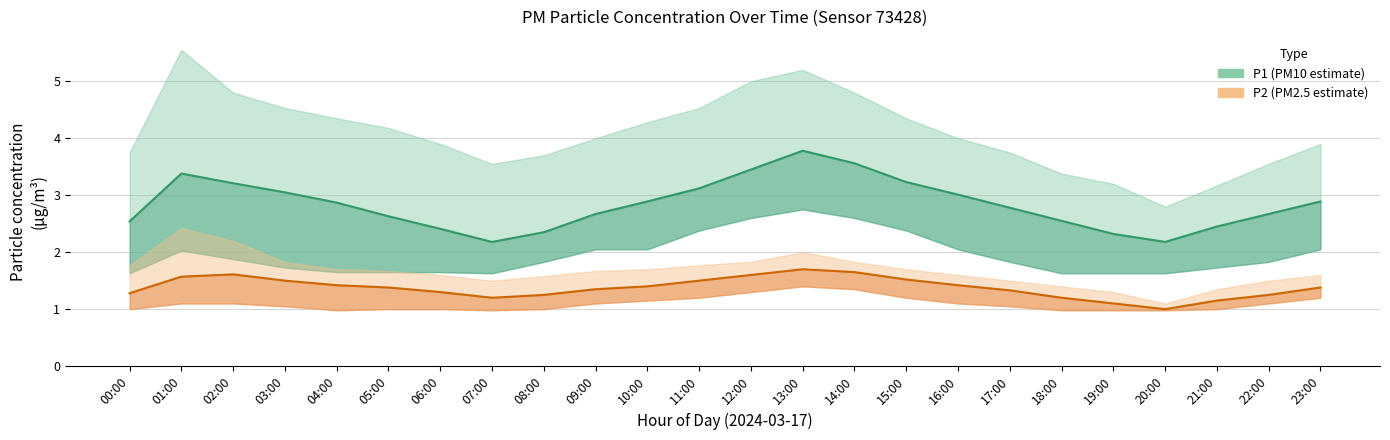

List the labels in order of P1 (mean) value, largest first.

13:00, 14:00, 12:00, 01:00, 15:00, 02:00, 11:00, 03:00, 16:00, 10:00, 23:00, 04:00, 17:00, 09:00, 22:00, 05:00, 18:00, 00:00, 21:00, 06:00, 08:00, 19:00, 07:00, 20:00